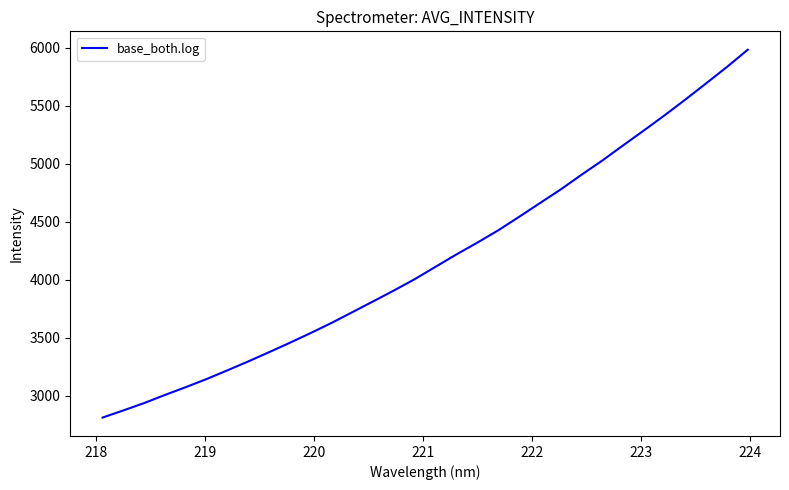

What is the maximum value shown in the chart?

5981.2